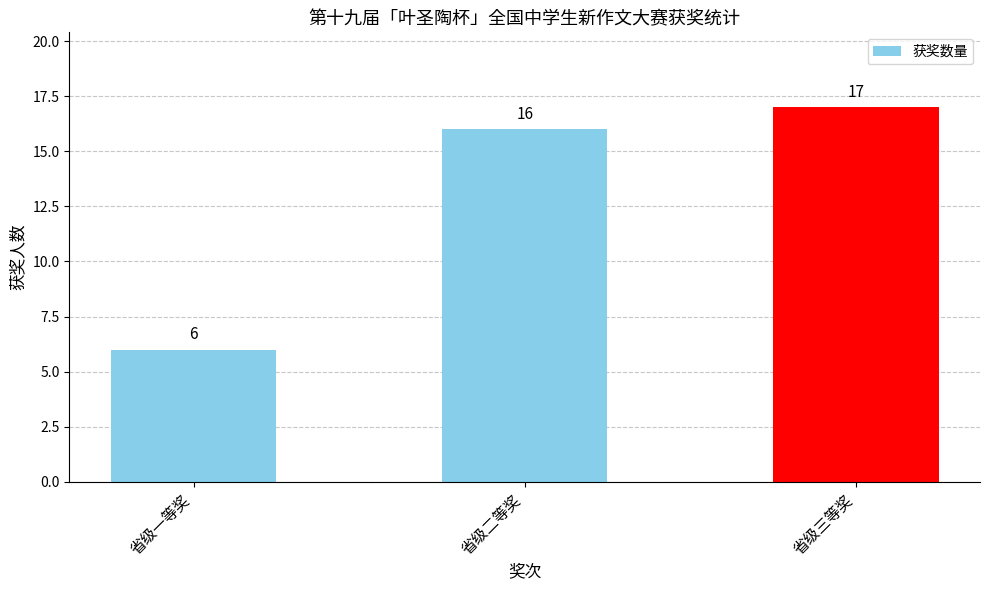

How many bars are there in total?

3